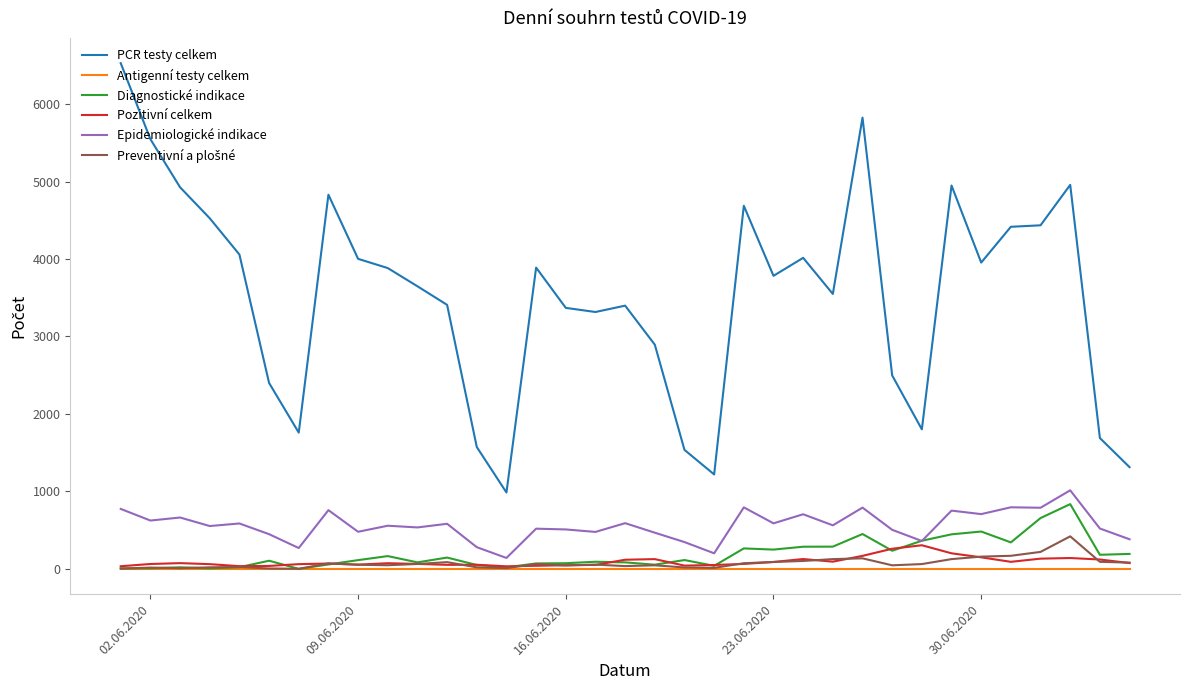

Which series has the widest spread of values?

PCR testy celkem